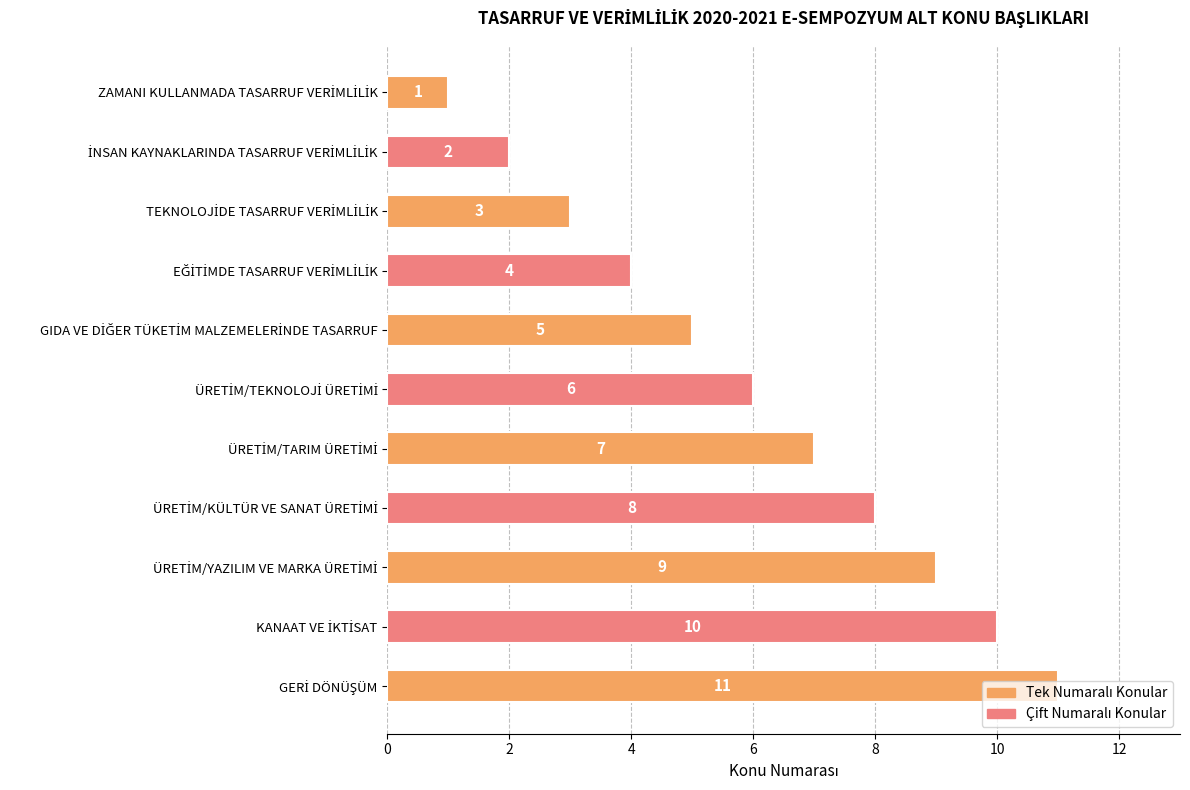

What is the average value?

6